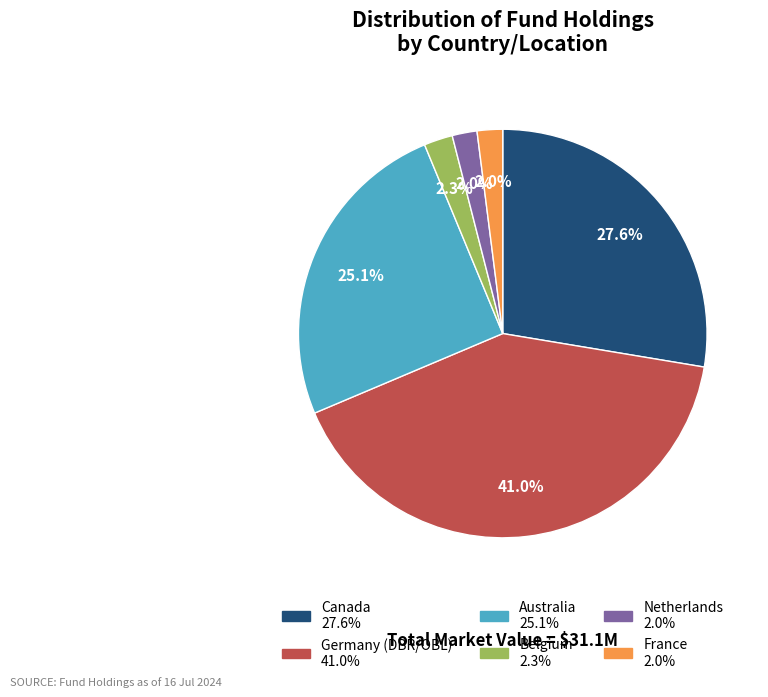

What is the largest slice in the pie chart?

Germany (DBR/OBL)